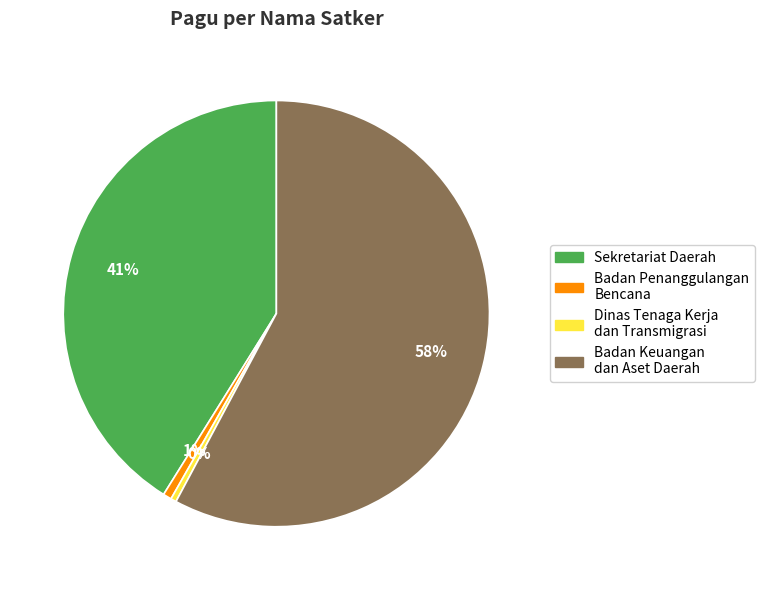

Is the sum of Badan Keuangan dan Aset Daerah and Dinas Tenaga Kerja dan Transmigrasi greater than half?

Yes